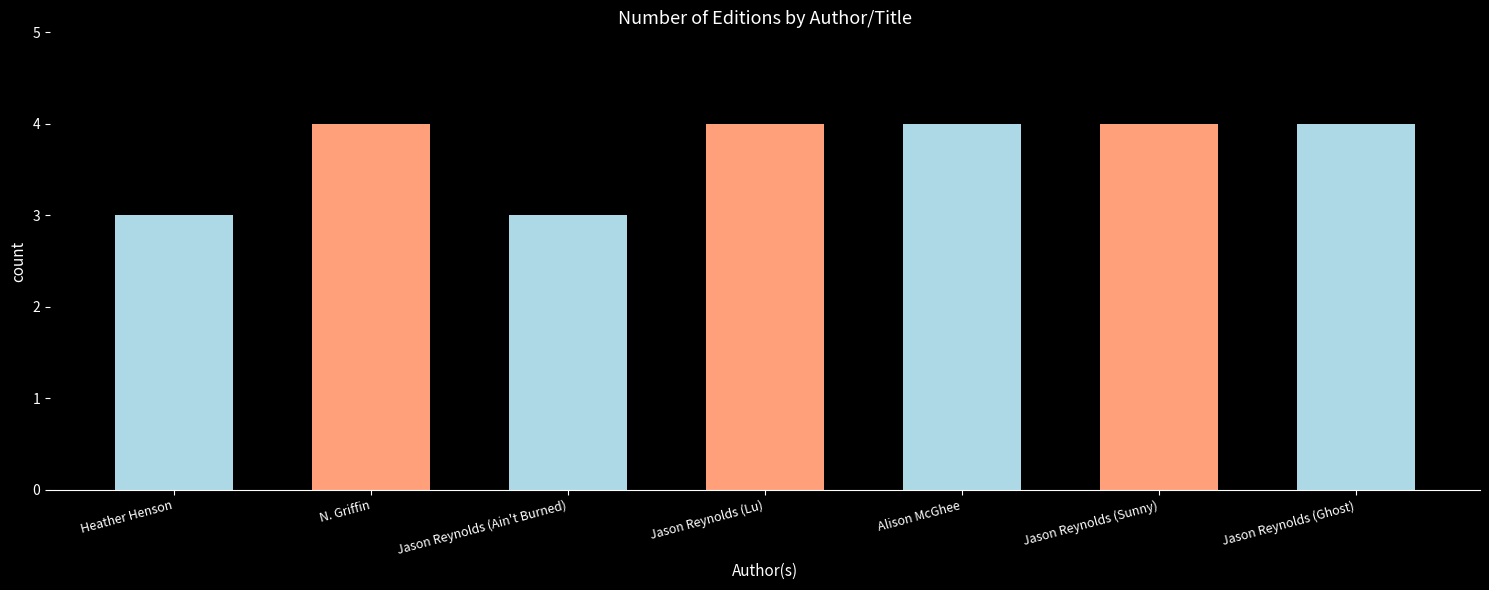

What is the sum of all values?

26